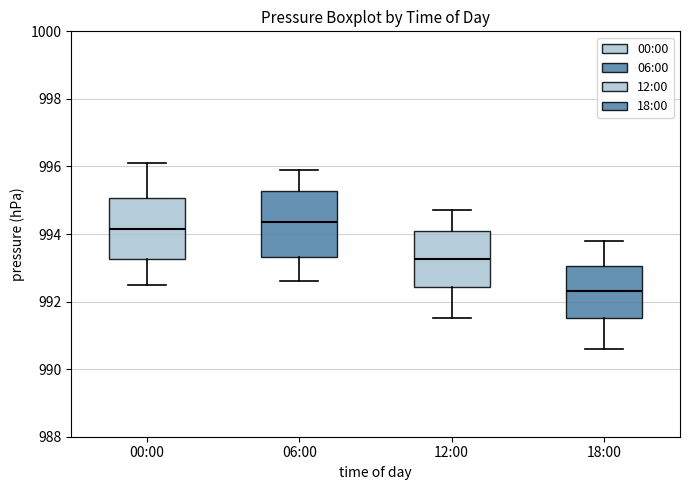

Reading left to right, transcribe this box plot: for each box, give where its median line is, the range the box spans, and where its two whiskers end, as read against the y-axis. The values are not printed on the chart, so give them approximately, as read against the axis.

00:00: median 994.2, box 993.2 to 995.0, whiskers 992.6 to 996.2
06:00: median 994.4, box 993.4 to 995.2, whiskers 992.6 to 996.0
12:00: median 993.2, box 992.4 to 994.0, whiskers 991.6 to 994.8
18:00: median 992.4, box 991.6 to 993.0, whiskers 990.6 to 993.8